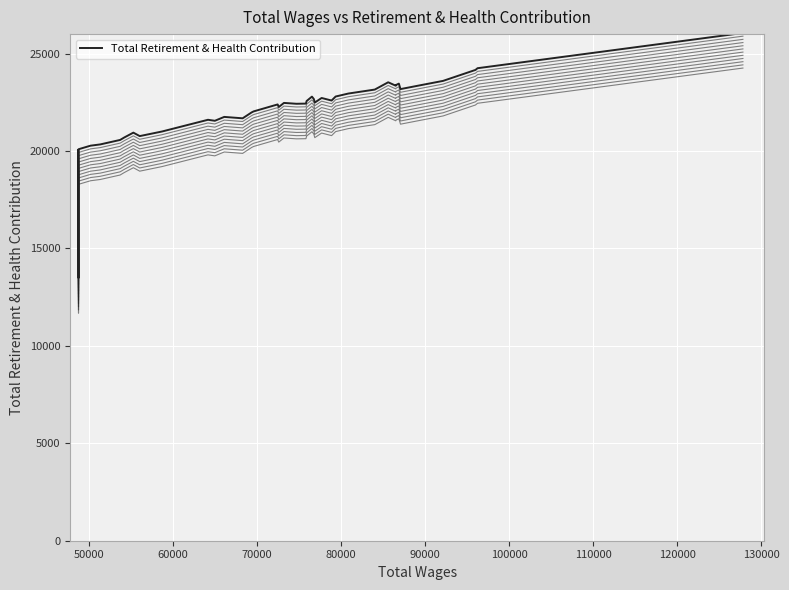

Reading right to left, extract all data points from this chart.

26058	24250	24163	23600	23334	23178	23459	23384	23351	23528	23154	22950	22797	22591	22722	22487	22669	22791	22567	22433	22425	22469	22257	22391	22032	21979	21679	21751	21552	21603	21003	20766	20943	20694	20569	20339	20274	20092	13479	20044